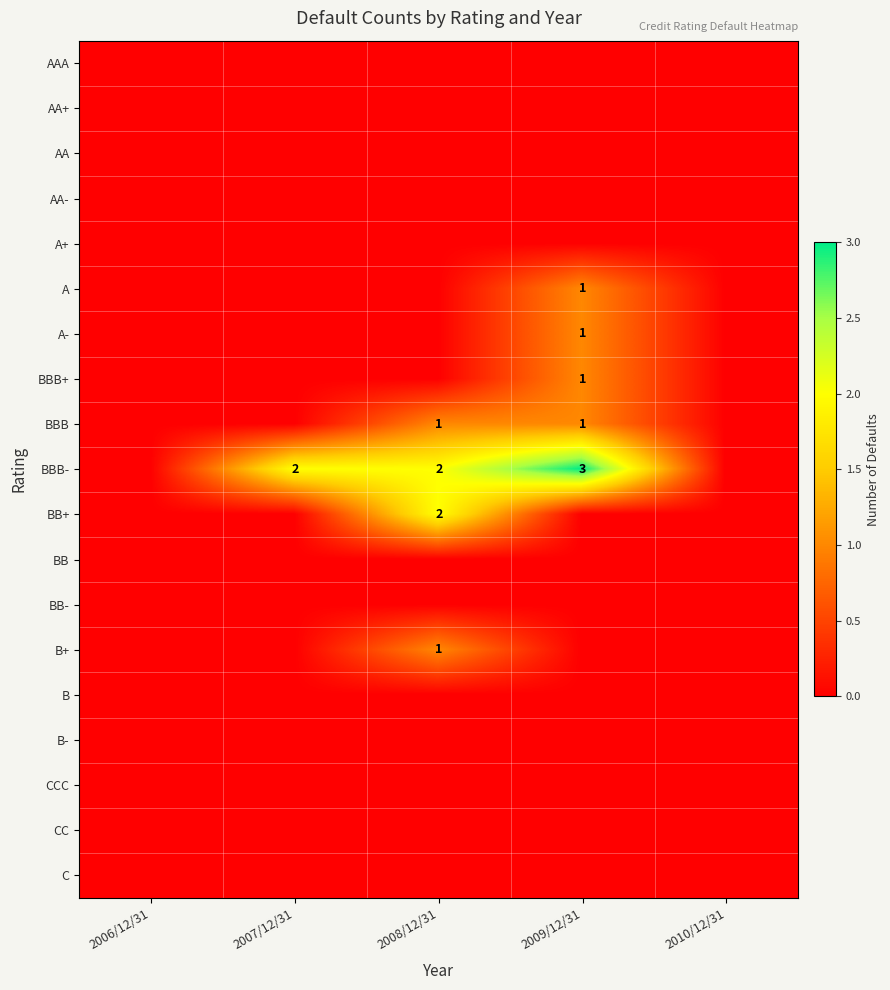

At which category is the sum across all series the highest?

2009/12/31